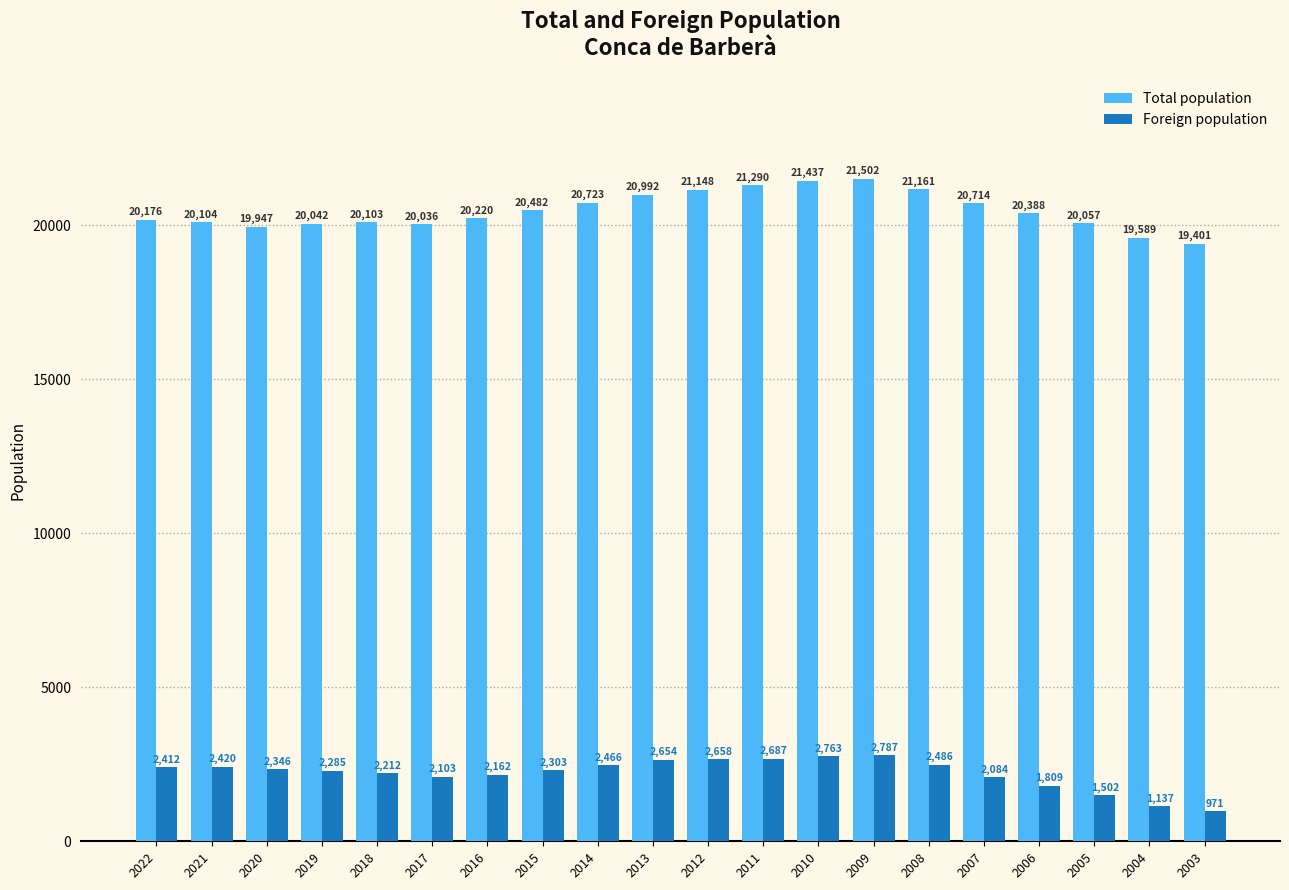

The Total population series shows 20723 at 2014. True or false?

True